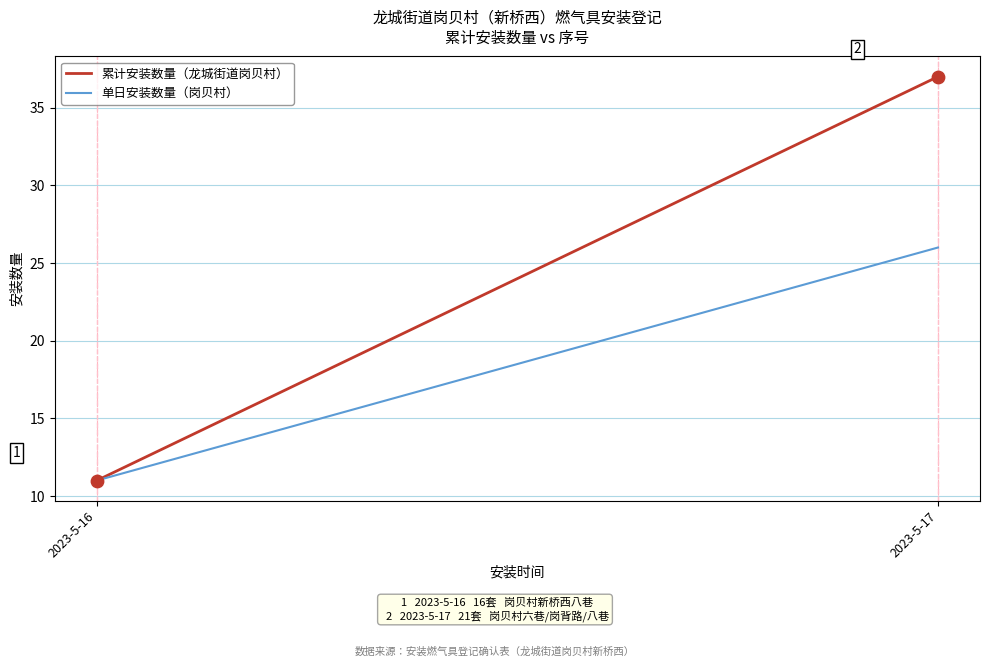

What are all the series names shown in the legend?

累计安装数量（龙城街道岗贝村）, 单日安装数量（岗贝村）